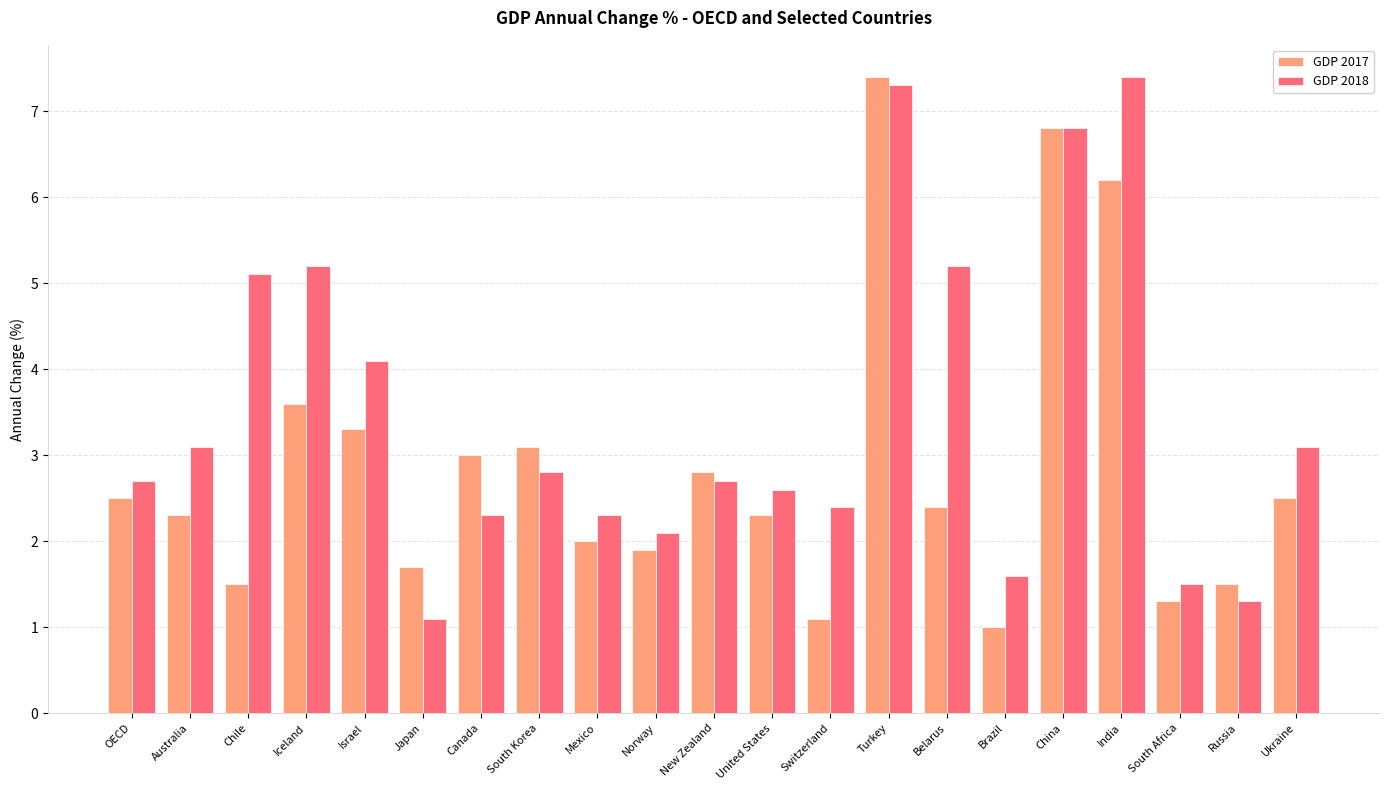

Which series changed the most between Israel and Japan?

GDP 2018